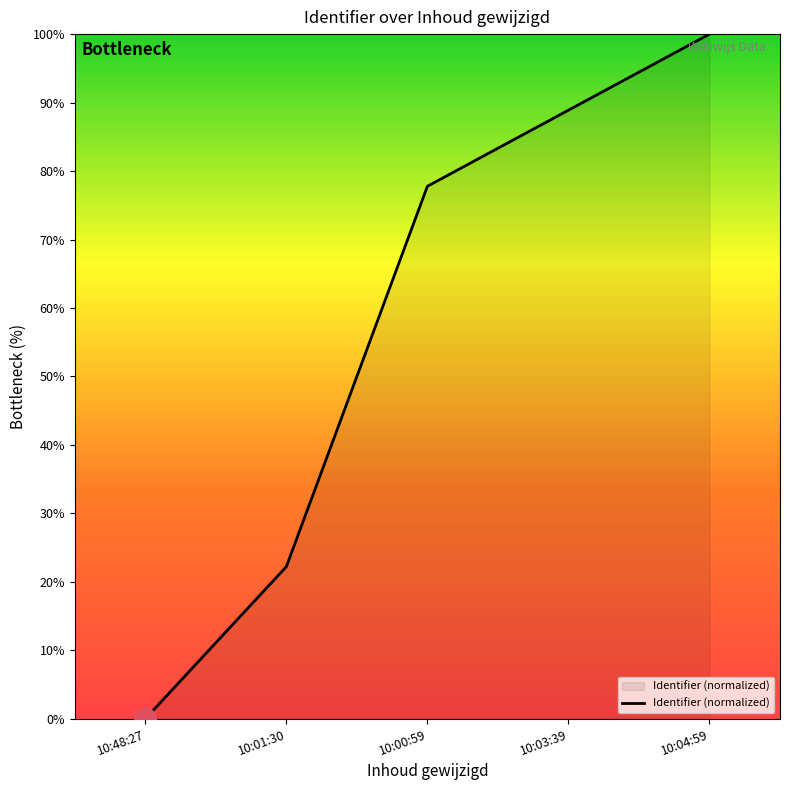

What is the change in value from 10:01:30 to 10:03:39?

+66.7